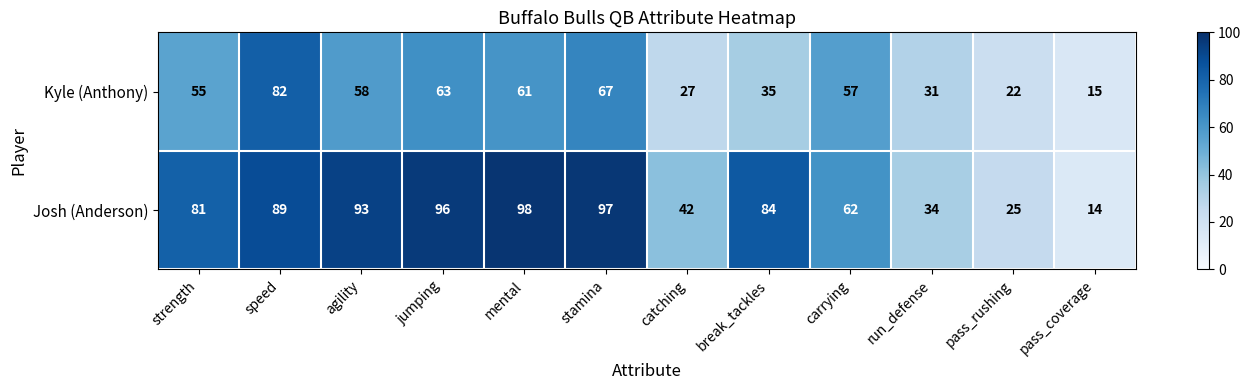

Which label corresponds to the largest value in the chart?

mental